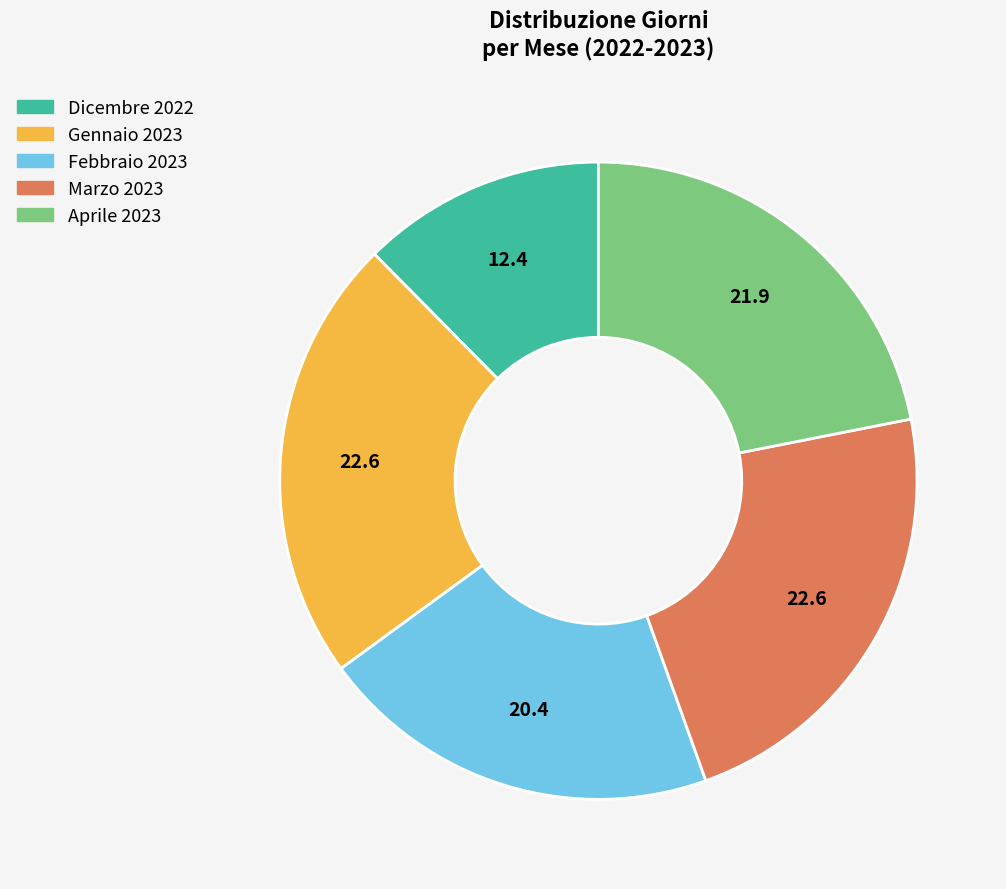

Approximately how many times larger is the value at Febbraio 2023 compared to Aprile 2023?

0.9